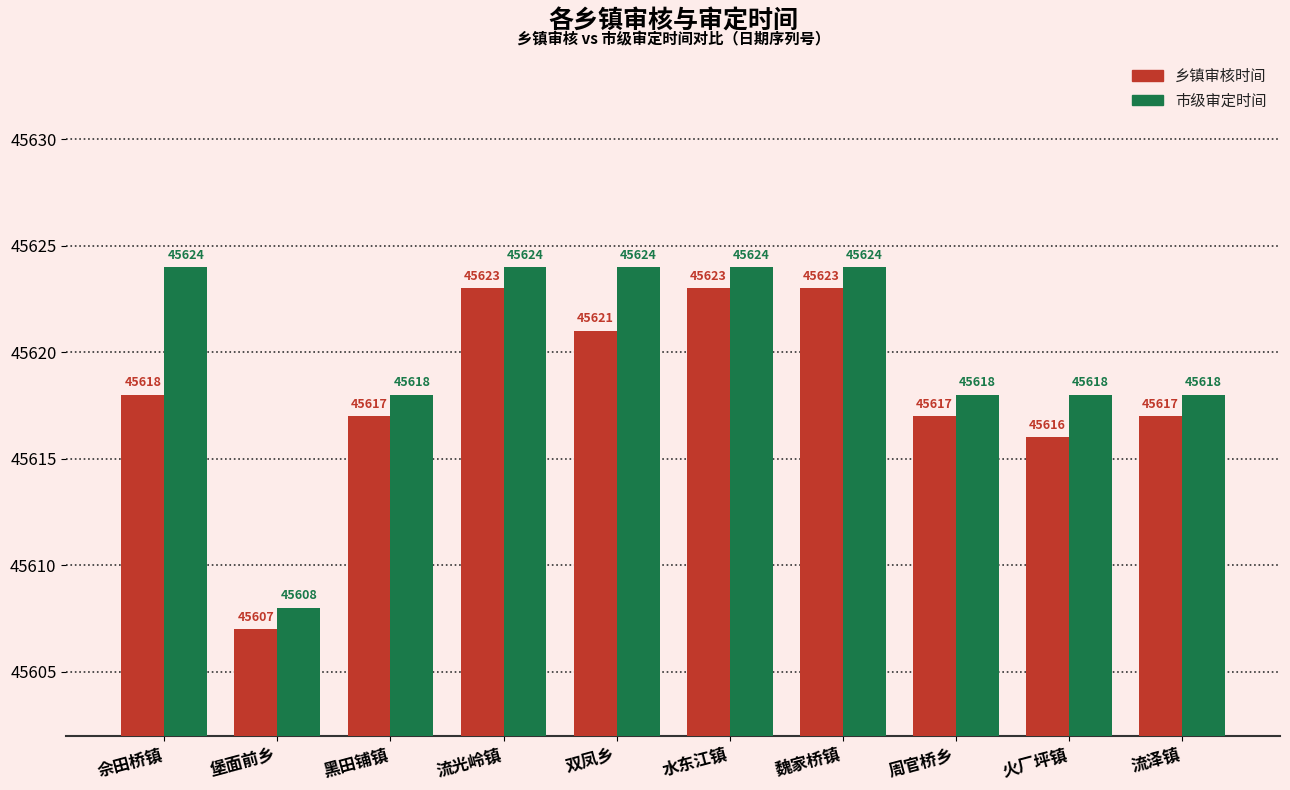

What is the sum of the 市级审定时间 values at 黑田铺镇 and 水东江镇?

91242